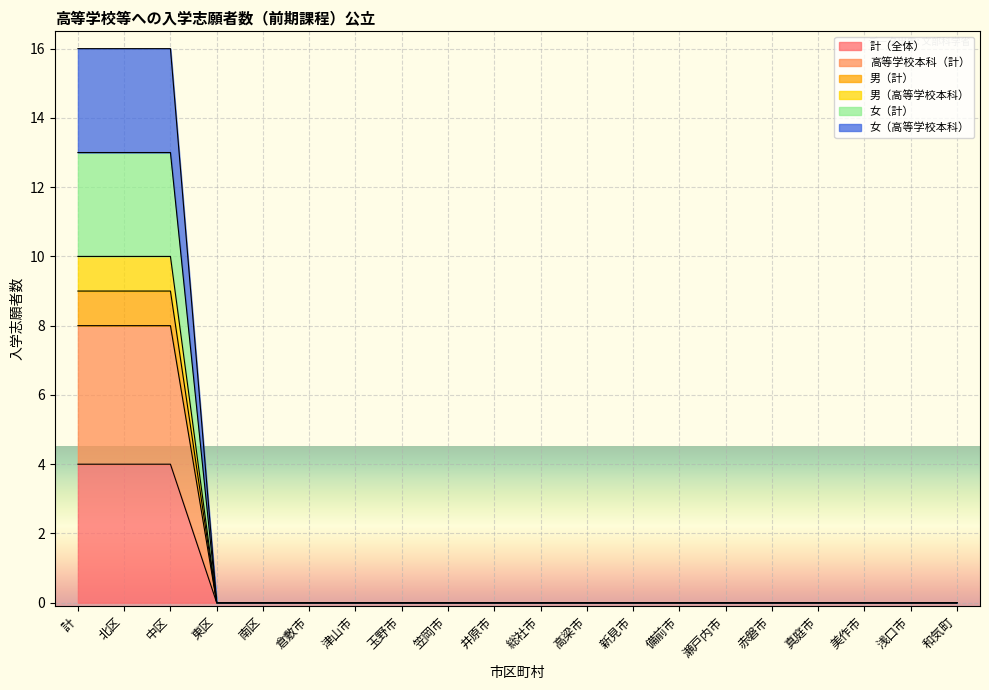

True or false: 高等学校本科（計） and 男（計） intersect in this chart.

False